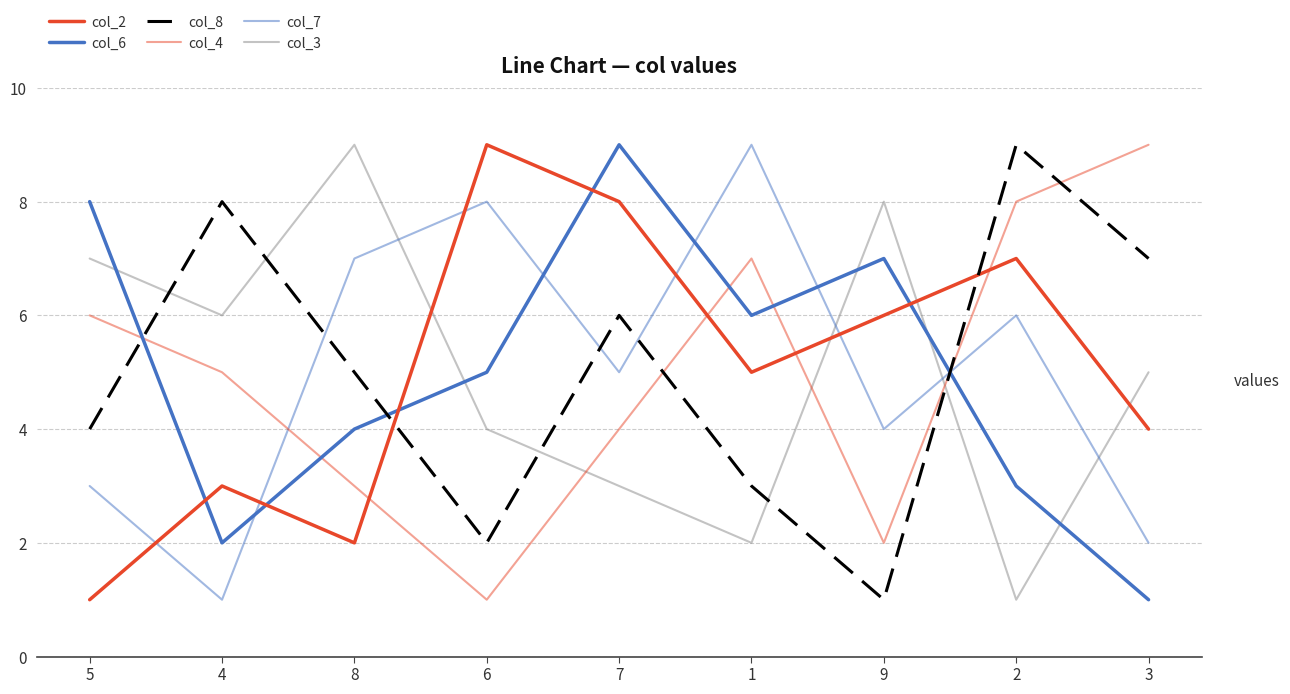

What is the difference between the col_3 values at 3 and 6?

1